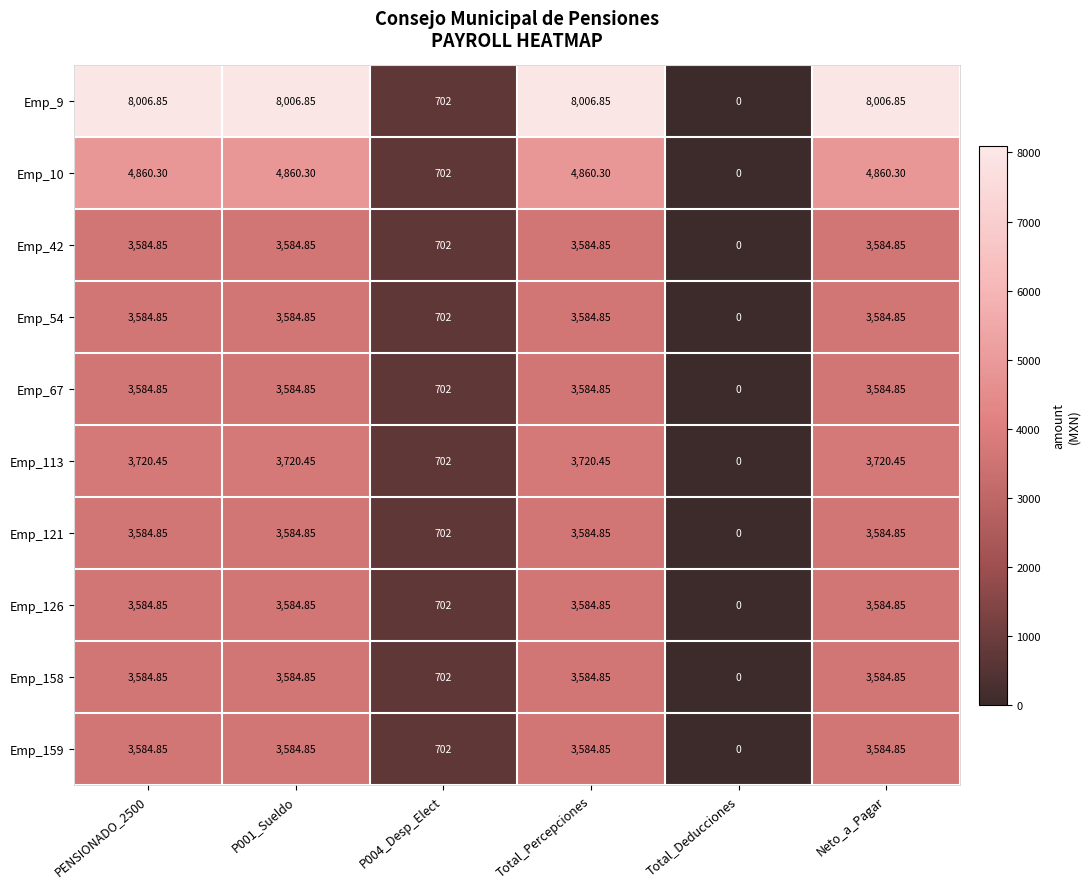

How many categories are shown in the chart?

6